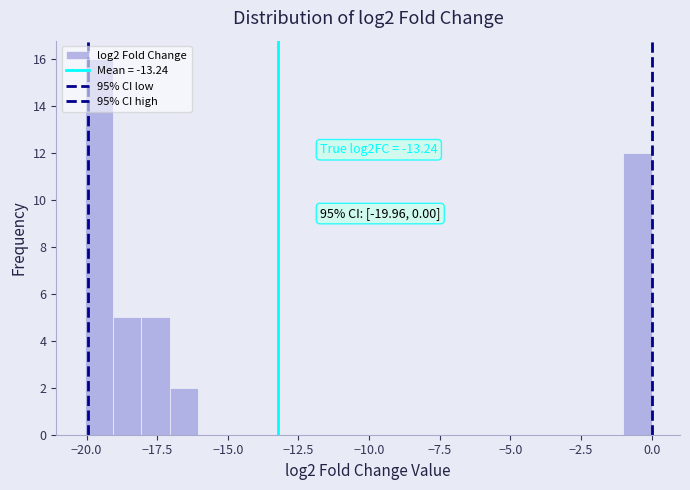

Read against the x-axis, roughly where is the centre of the tallest bar?

-19.5